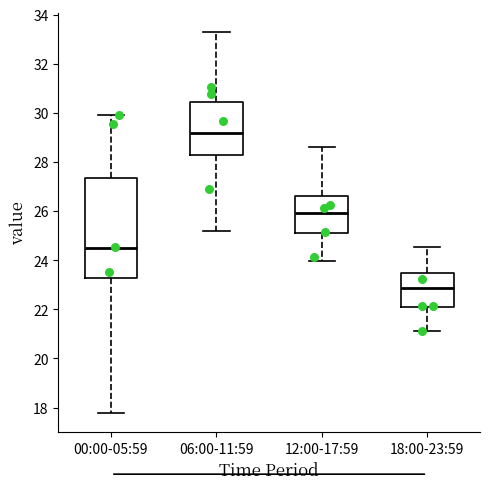

Which box is the tallest, from its lower edge to its upper edge?

00:00-05:59